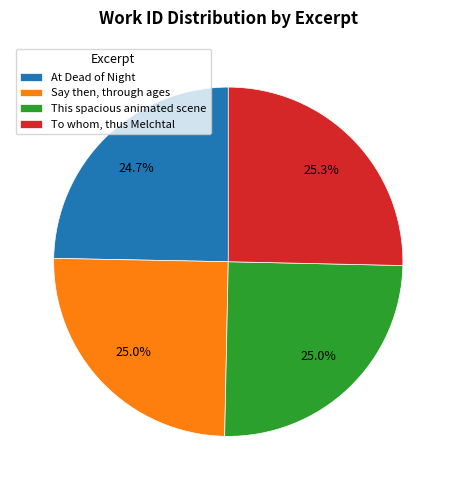

Does To whom, thus Melchtal account for over 50% of the chart?

No